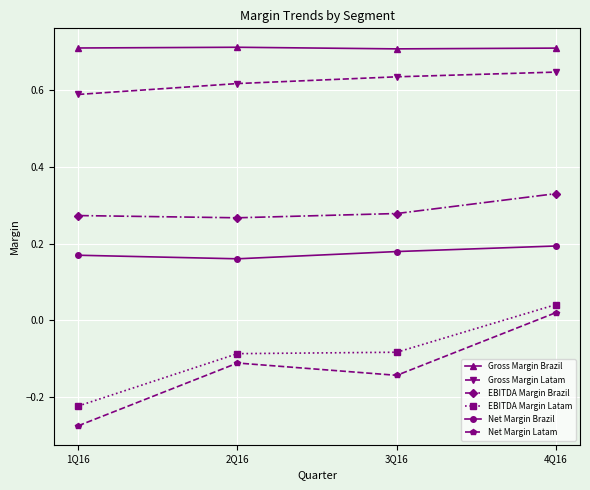

True or false: Gross Margin Brazil has more than 2 points higher than both neighbors.

False